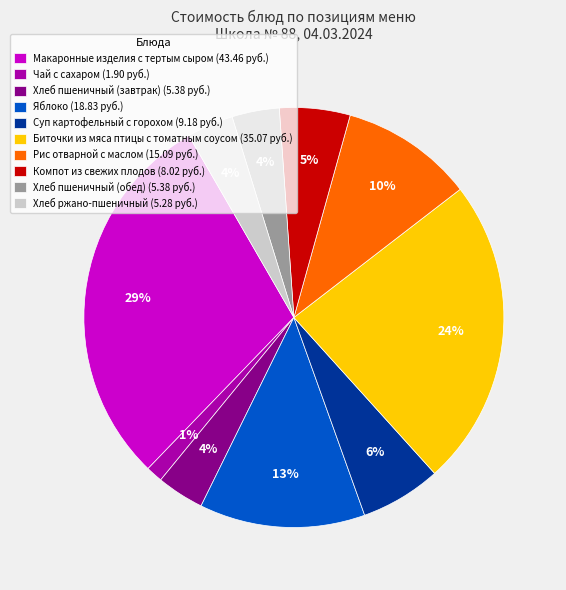

What percentage is the Хлеб пшеничный (обед) slice, to the nearest percent?

4%